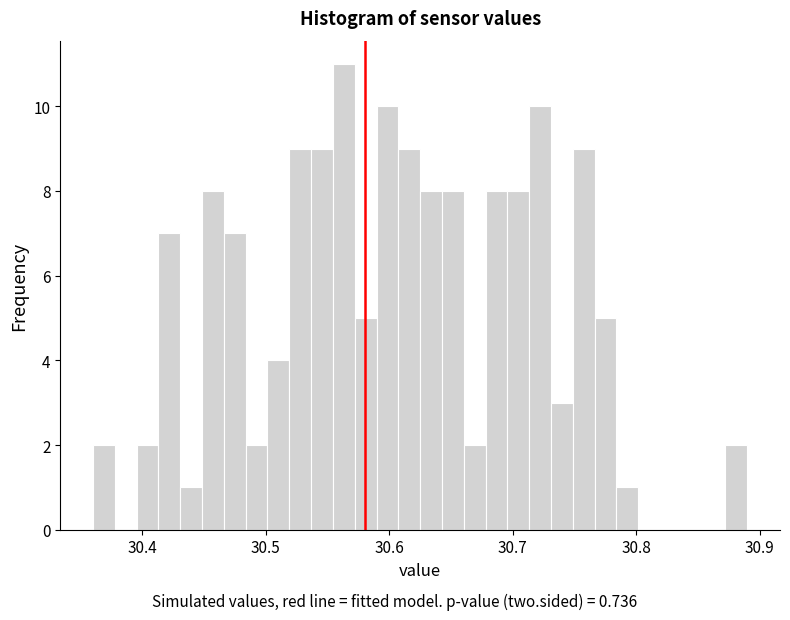

Around what value on the x-axis is the tallest bar? Give the approximate position of its centre, as read against the axis.

30.56